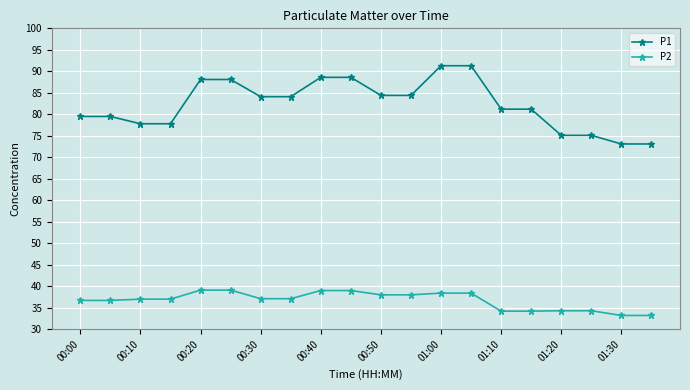

Which series has the largest total across all categories?

P1